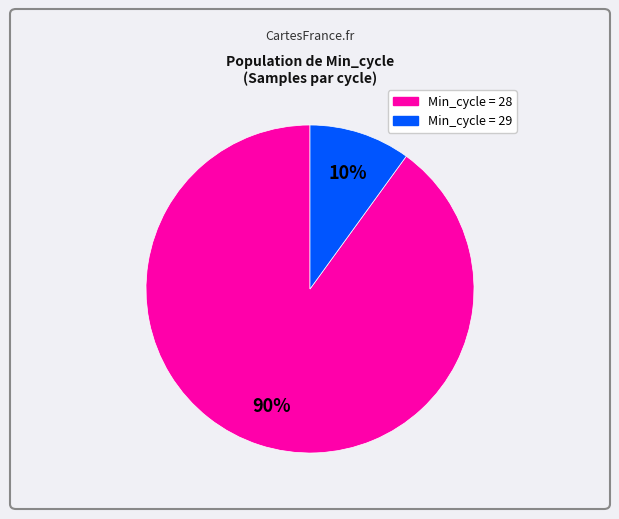

Does any single category account for the majority?

Yes